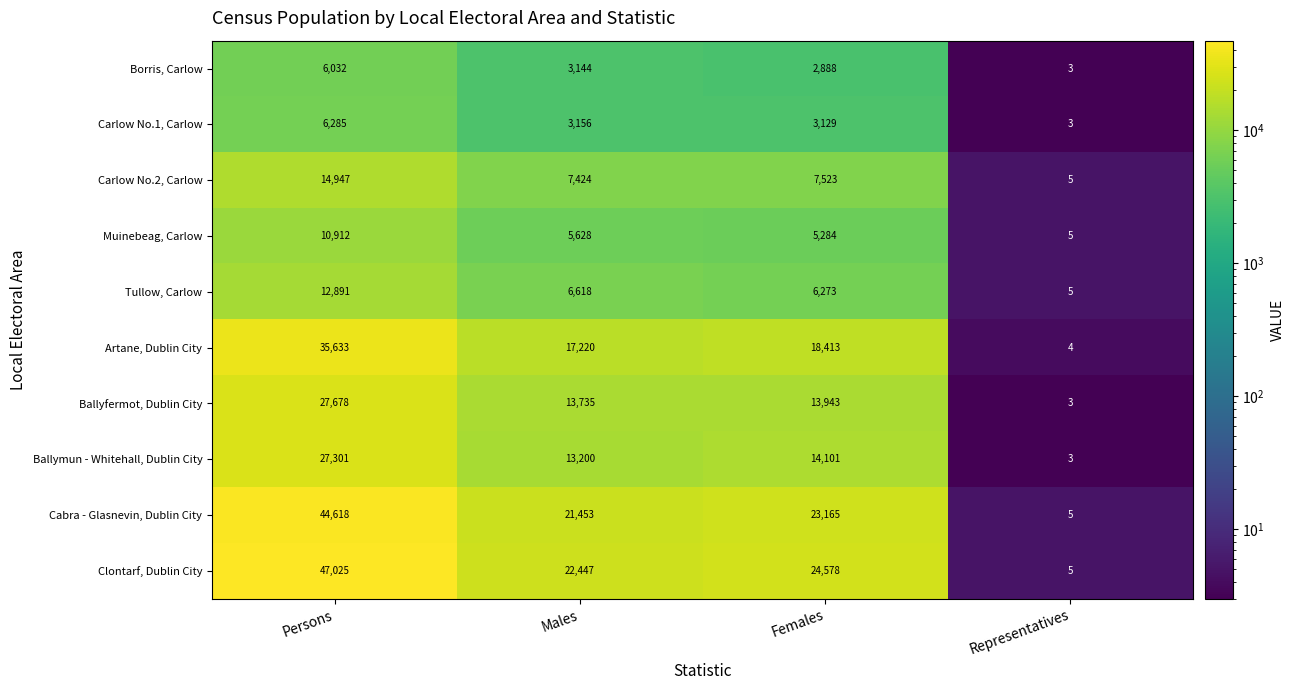

Which series has the widest spread of values?

Clontarf, Dublin City